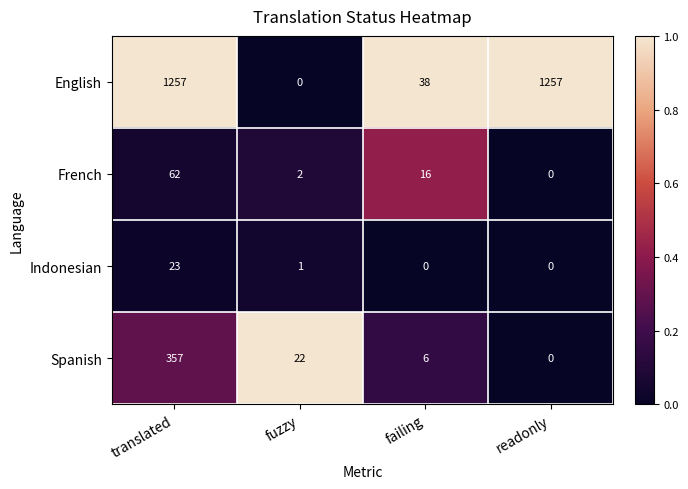

Which series changed the most between translated and readonly?

Spanish